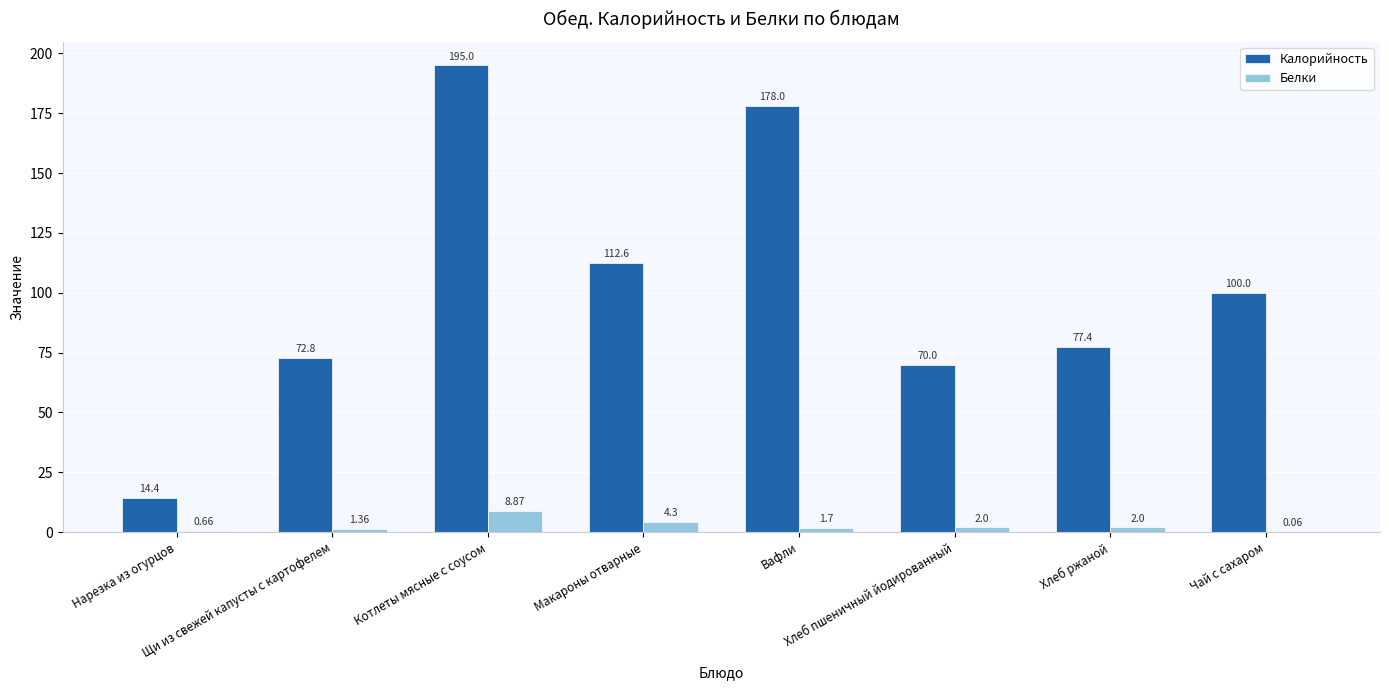

What is the sum of all Калорийность values?

820.2